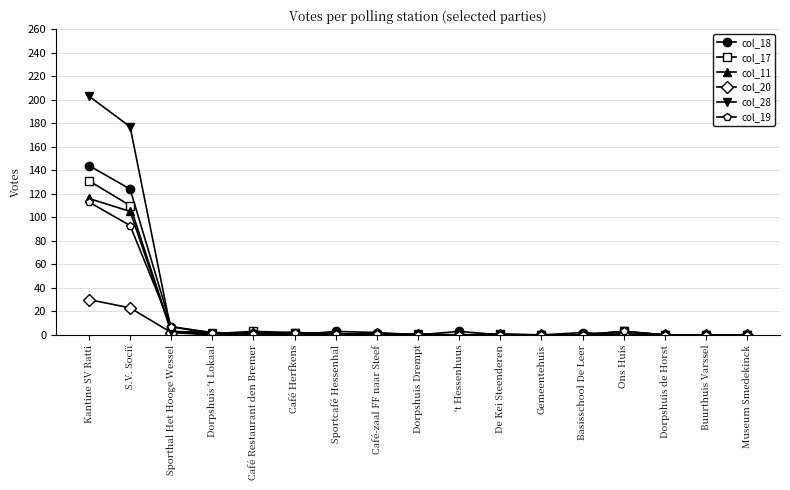

What is the sum of the col_17 values at Kantine SV Ratti and Dorpshuis 't Lokaal?

132